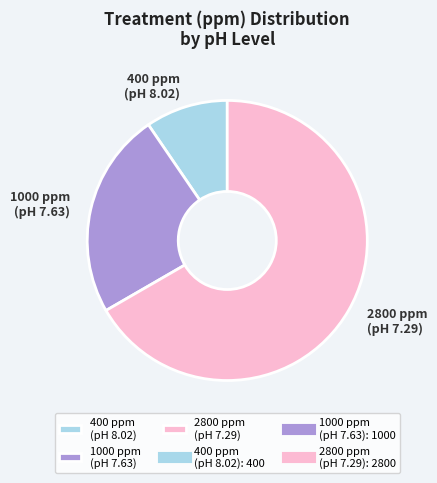

Which slice represents more than half of the pie?

2800 ppm (pH 7.29)